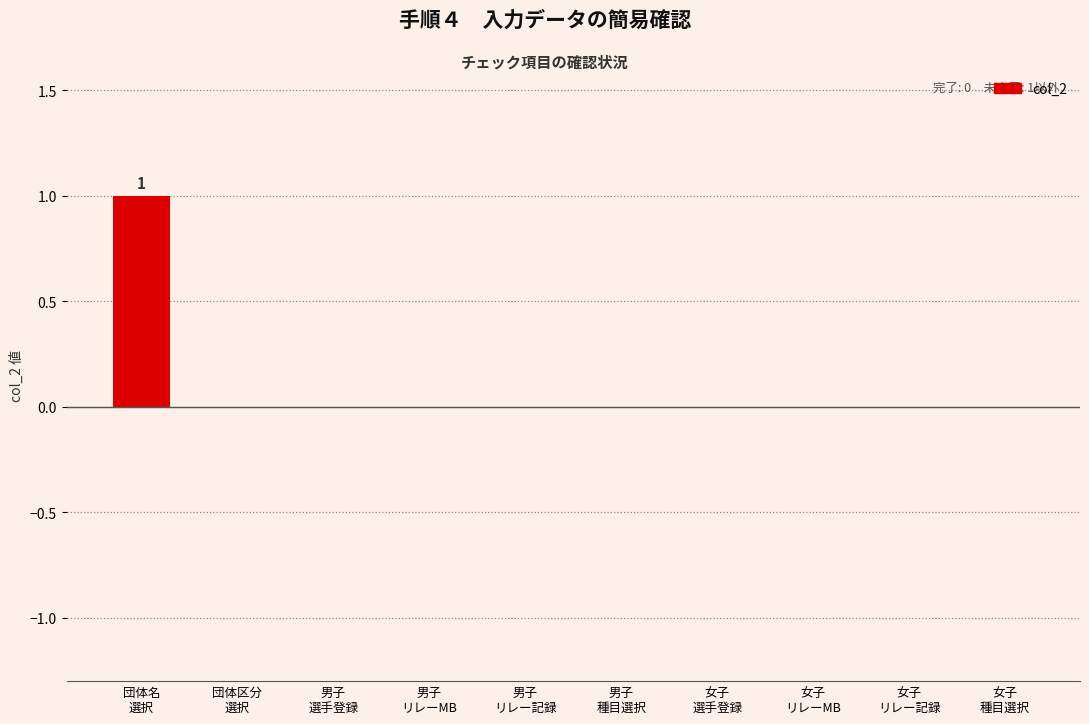

How many distinct data groups are displayed?

1